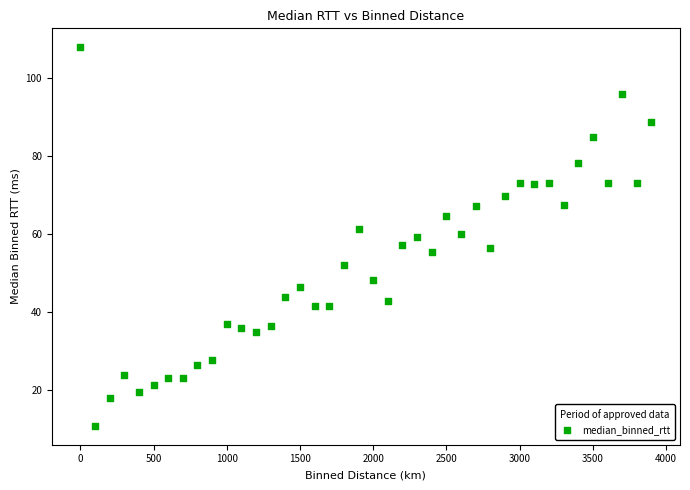

What is the range of Y values (max minus min)?

97.1